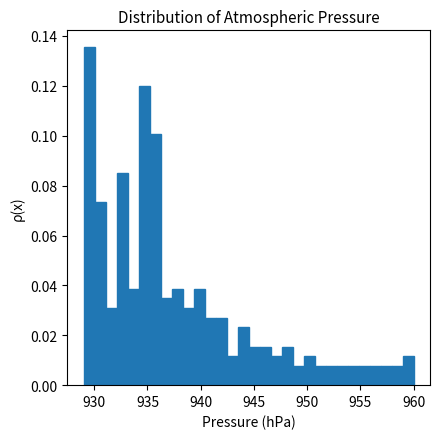

Around what value on the x-axis is the tallest bar? Give the approximate position of its centre, as read against the axis.

929.5